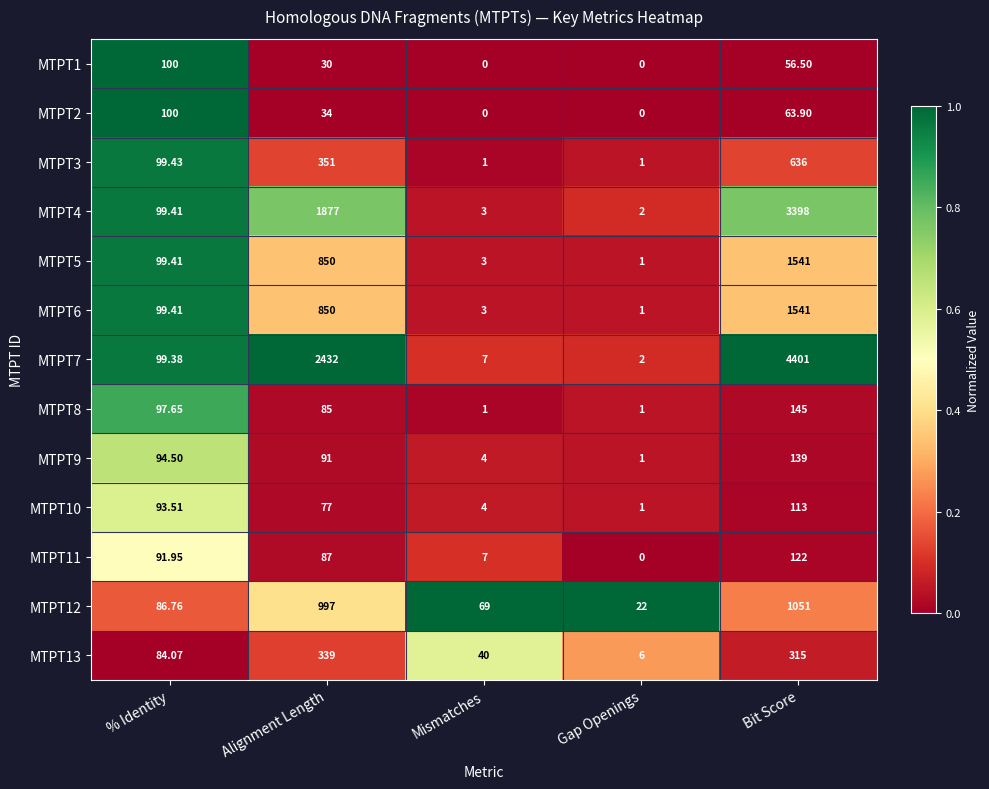

At which label does MTPT7 first exceed 99?

% Identity